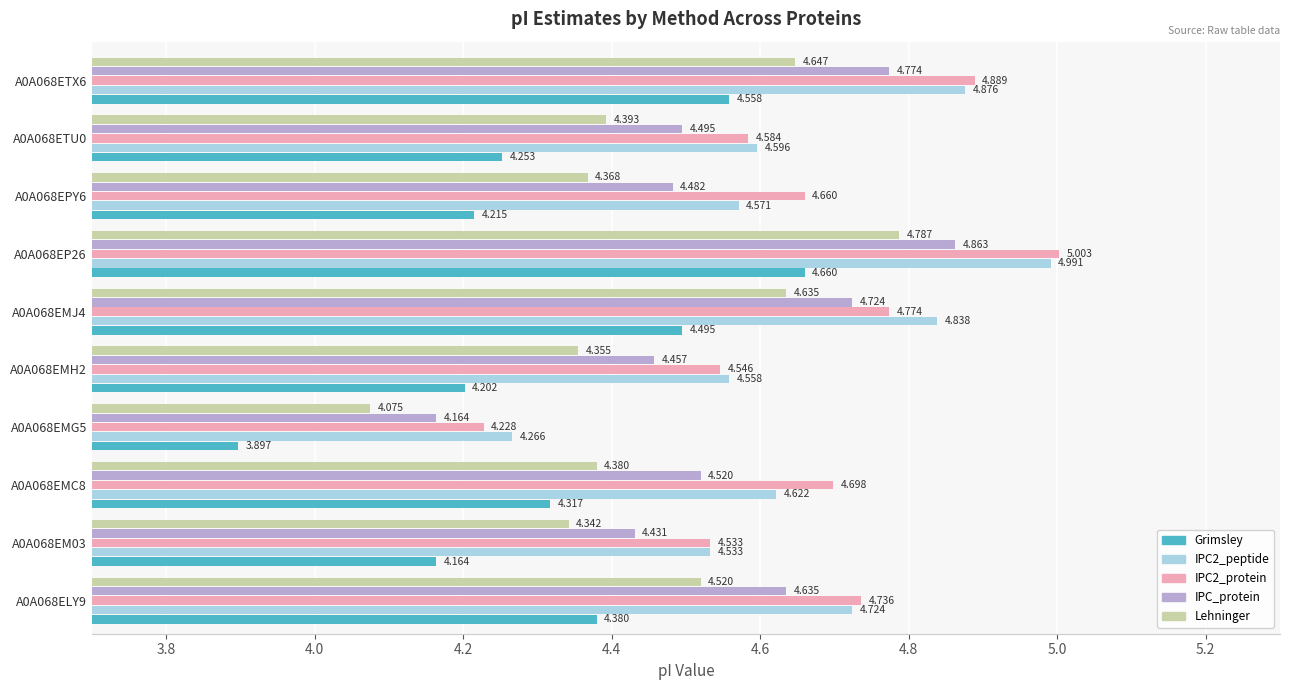

List the labels in order of IPC_protein value, largest first.

A0A068EP26, A0A068ETX6, A0A068EMJ4, A0A068ELY9, A0A068EMC8, A0A068ETU0, A0A068EPY6, A0A068EMH2, A0A068EM03, A0A068EMG5